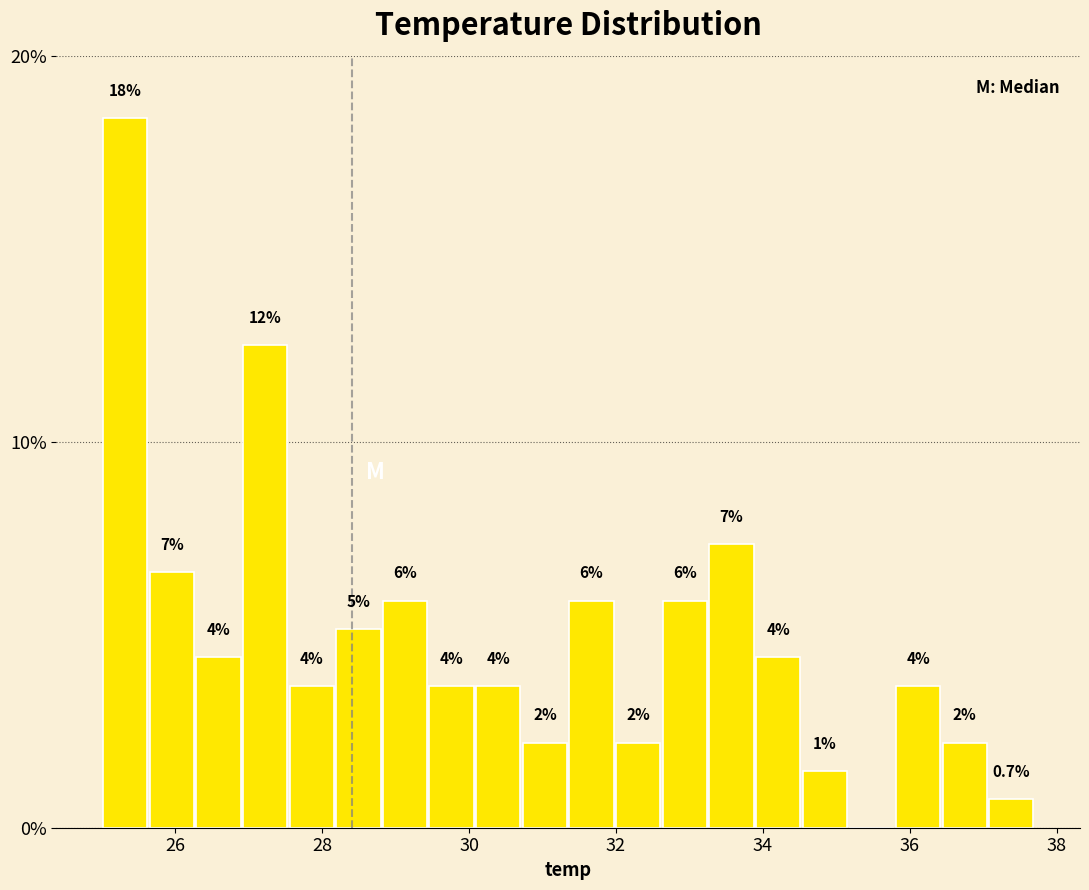

Read against the x-axis, roughly where is the centre of the tallest bar?

25.4